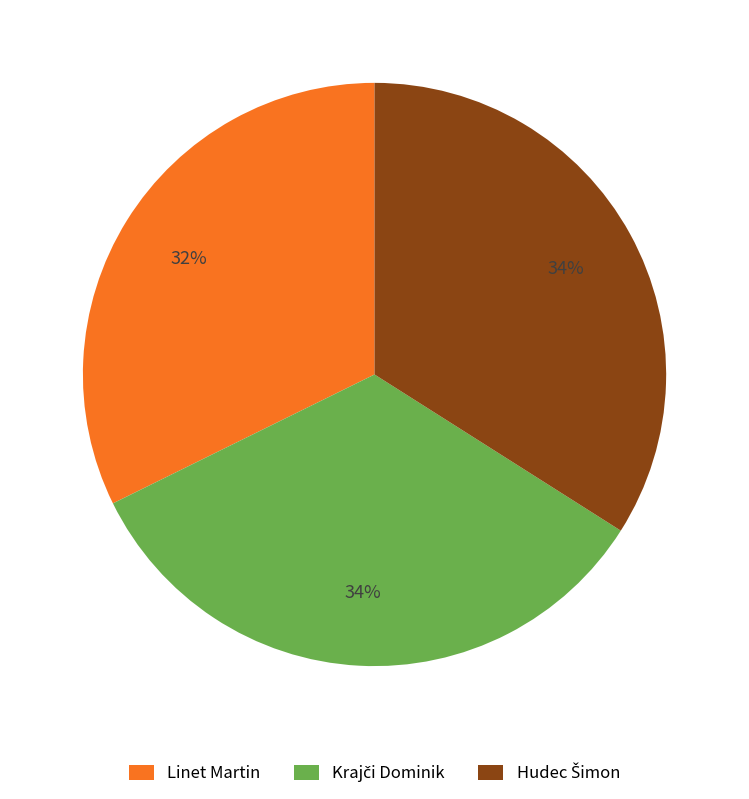

How many segments does this pie chart have?

3